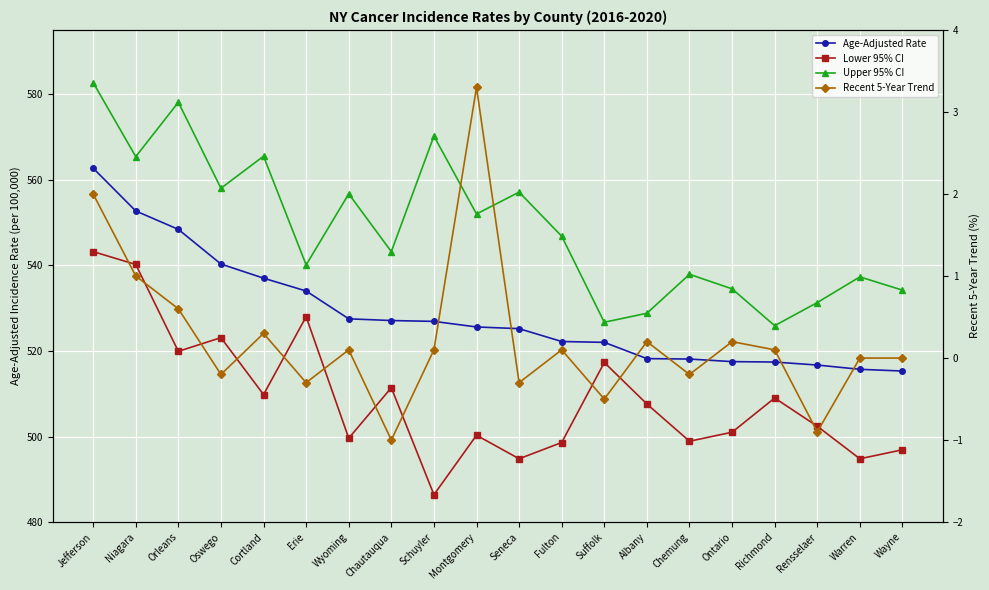

True or false: Upper 95% CI and Age-Adjusted Rate cross at least once.

False